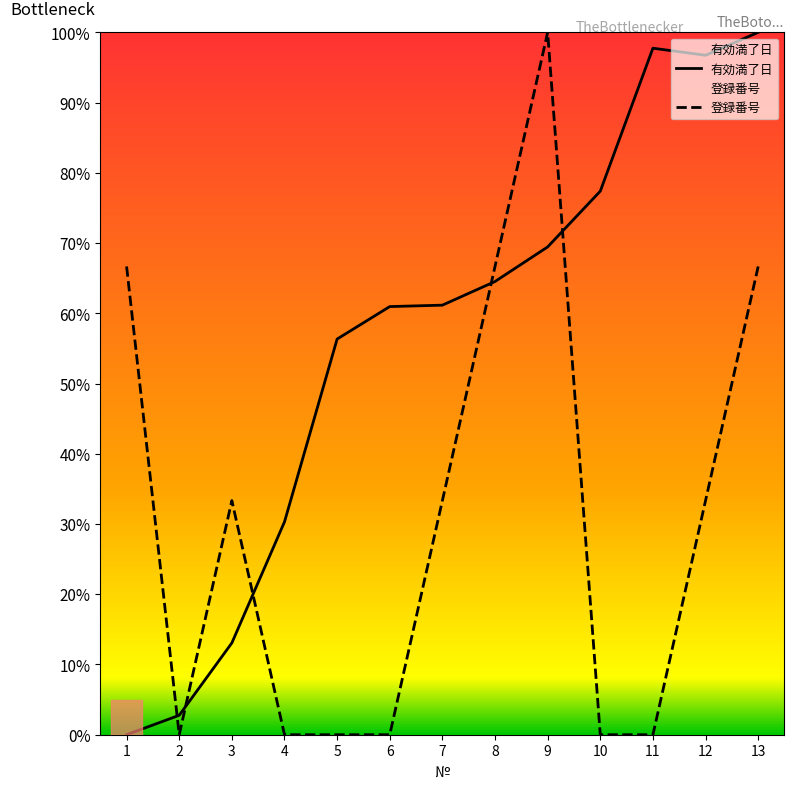

What is the sum of all 有効満了日 values?

730.4